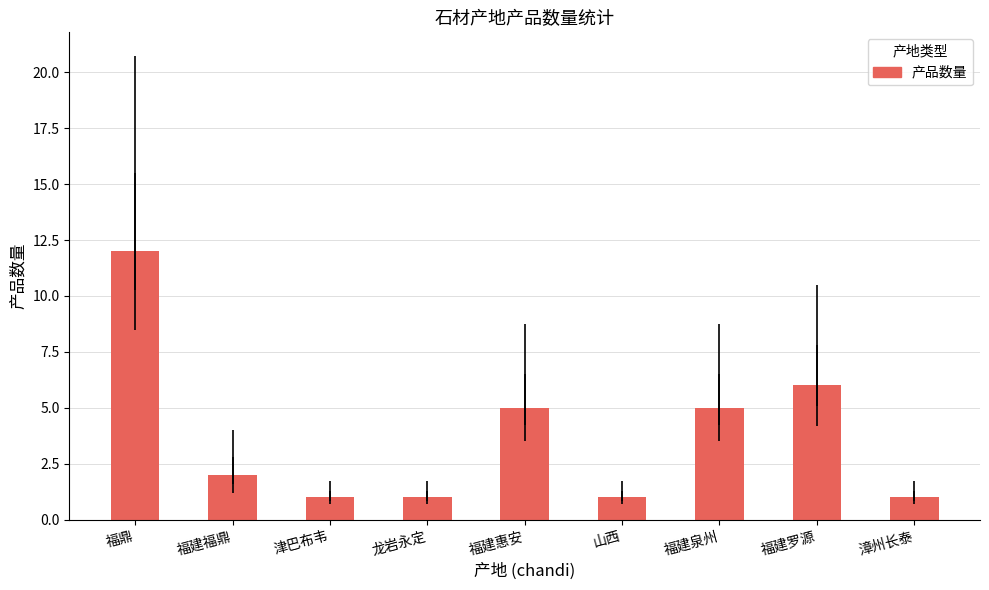

The chart shows a value of 5 at 福建惠安. True or false?

True